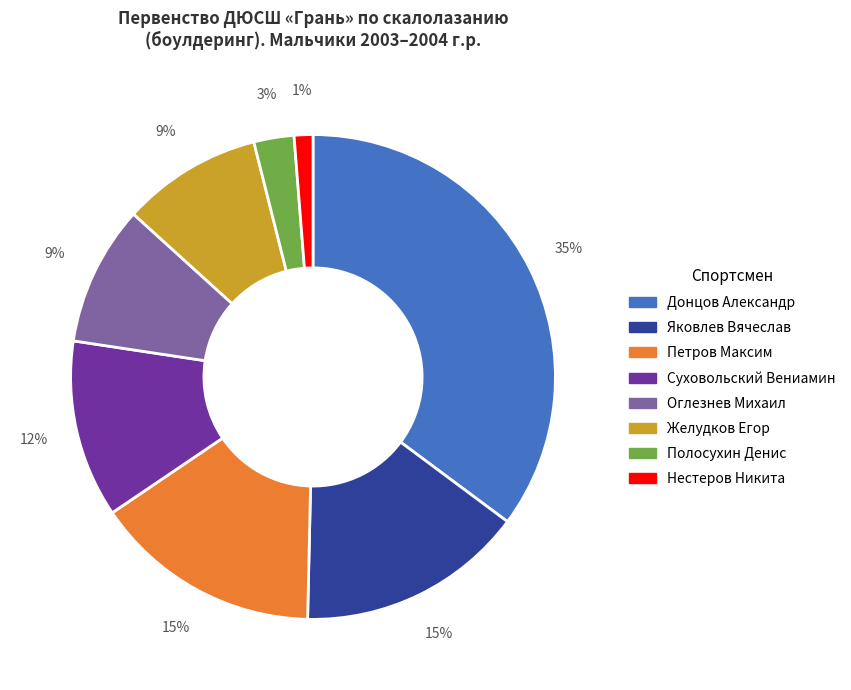

How many slices are in this pie chart?

8